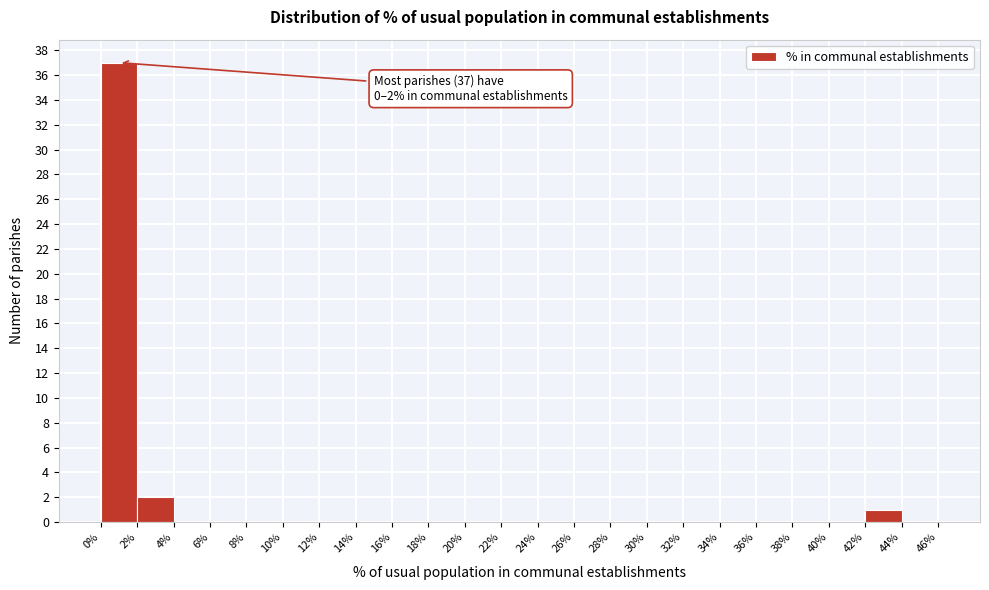

Which range on the x-axis has the tallest bar?

0% to 2%